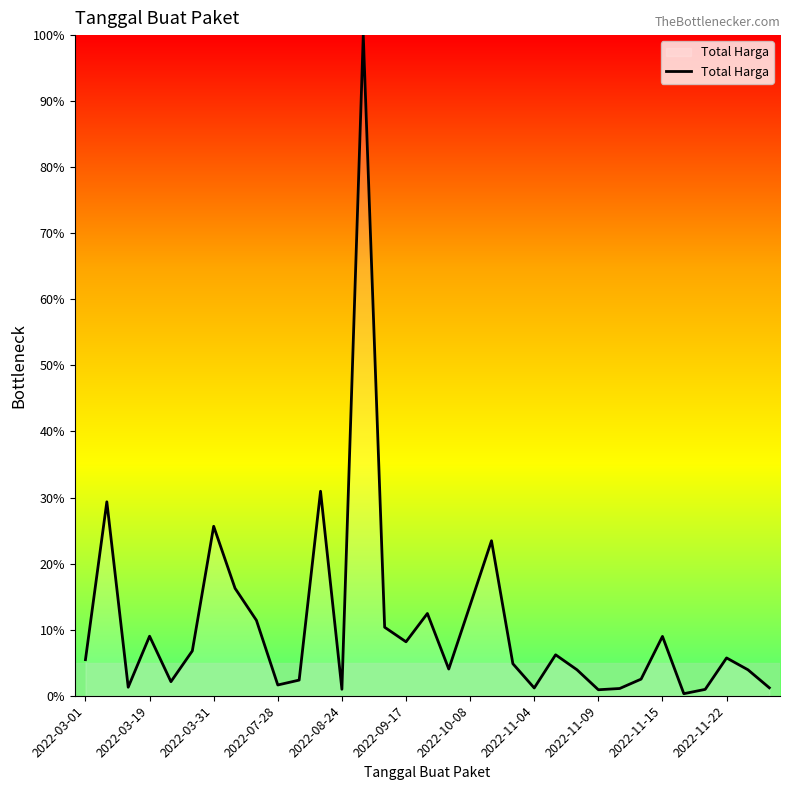

What is the greatest value displayed?

100.0